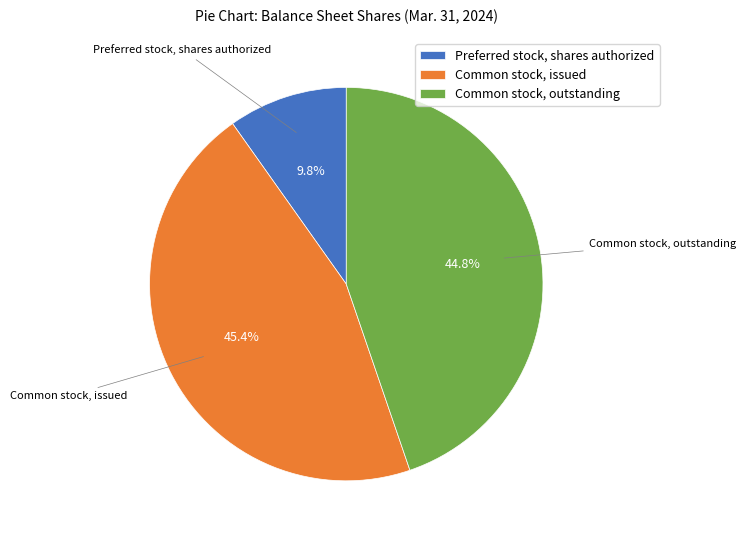

Is the sum of Common stock, outstanding and Common stock, issued greater than half?

Yes